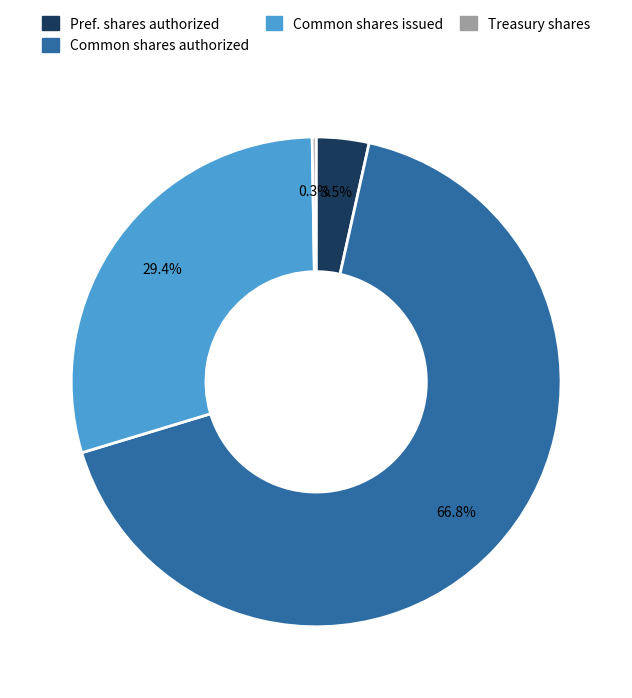

Is there any slice that represents more than half of the pie?

Yes